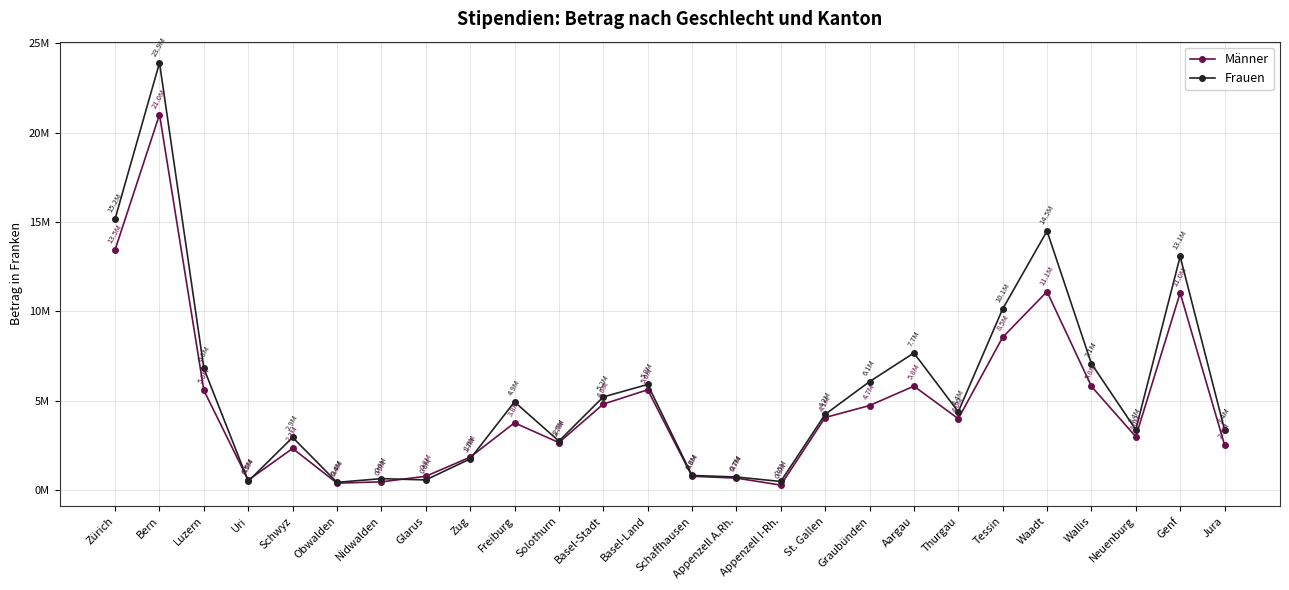

At Zug, list the series in order from smallest to largest.

Frauen, Männer